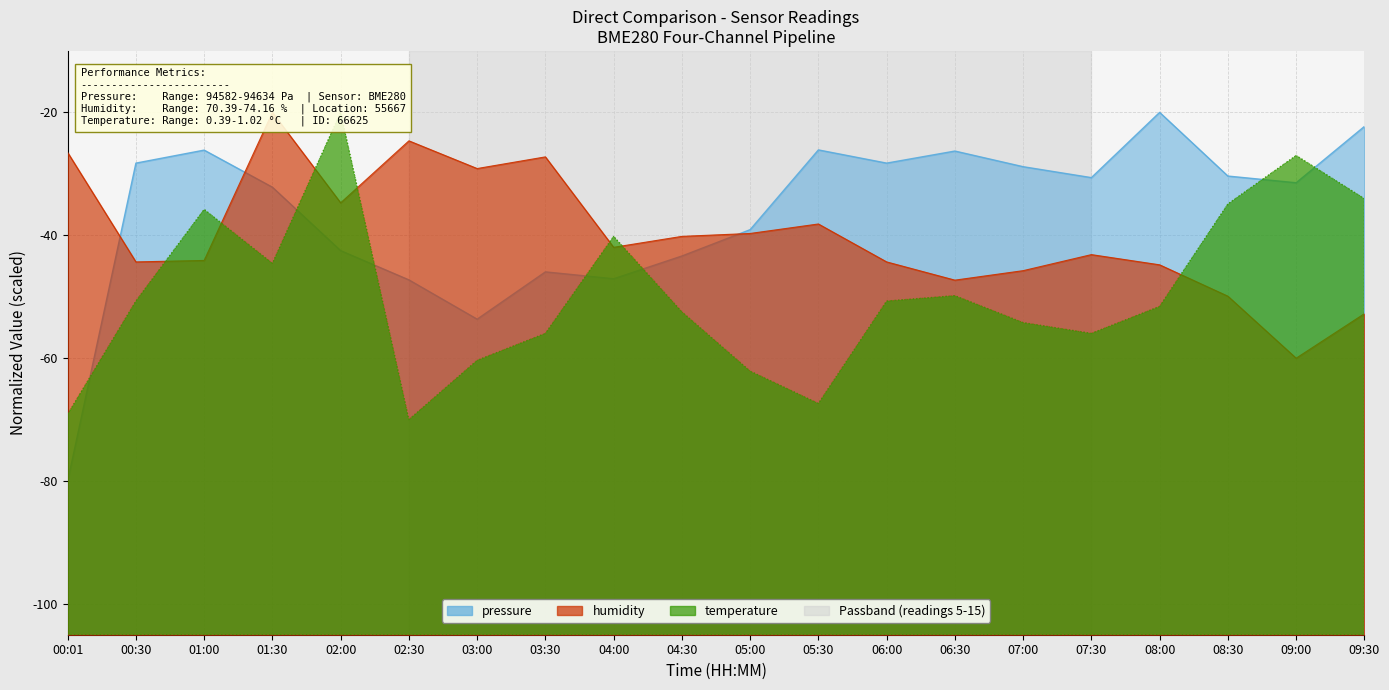

What is the sum of all pressure values?

-729.7